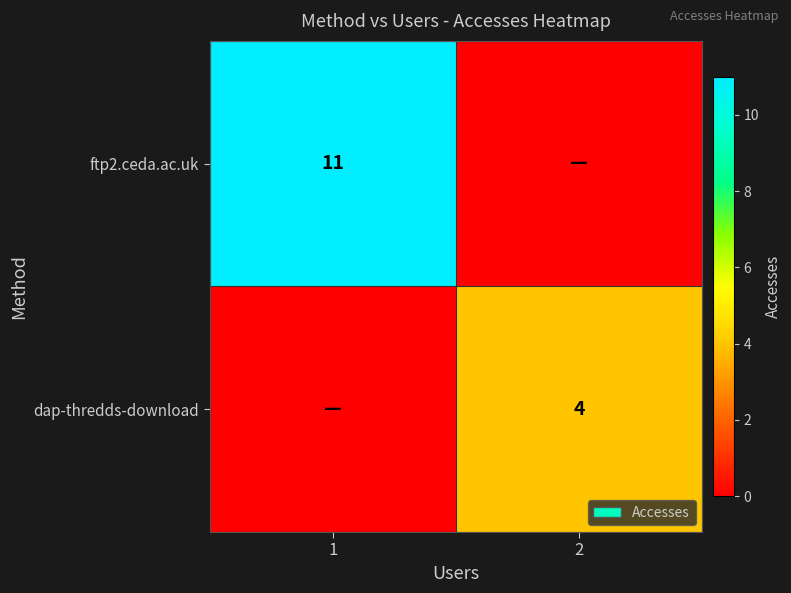

The value of dap-thredds-download at 2 is 6. True or false?

False